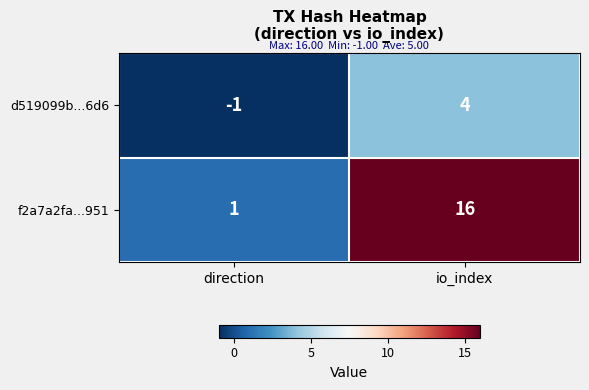

The f2a7a2fa...951 series shows 1 at direction. True or false?

True